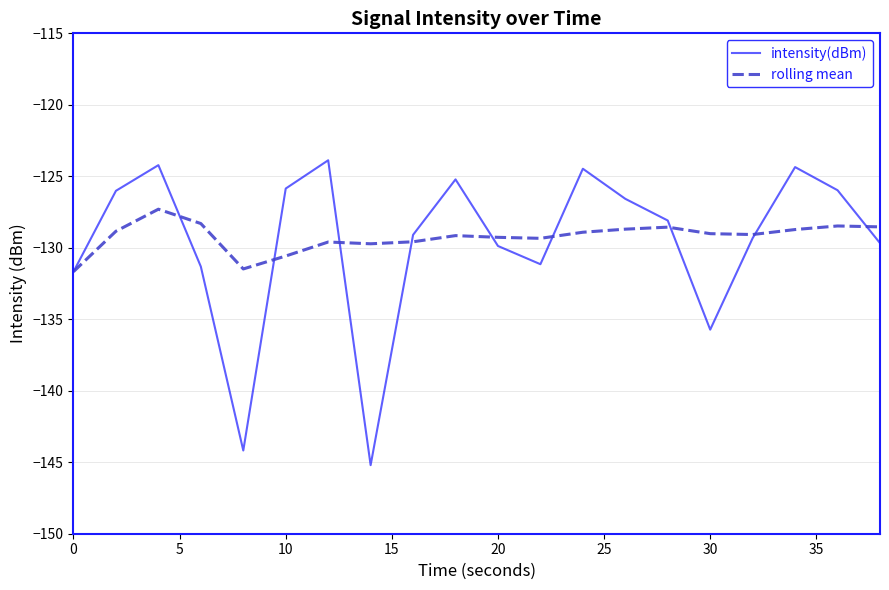

What is the maximum value shown in the chart?

-123.9